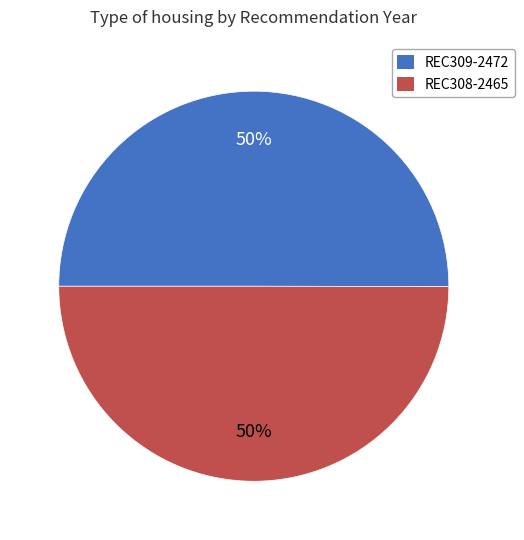

What is the ratio of the value at REC309-2472 to the value at REC308-2465?

1.0